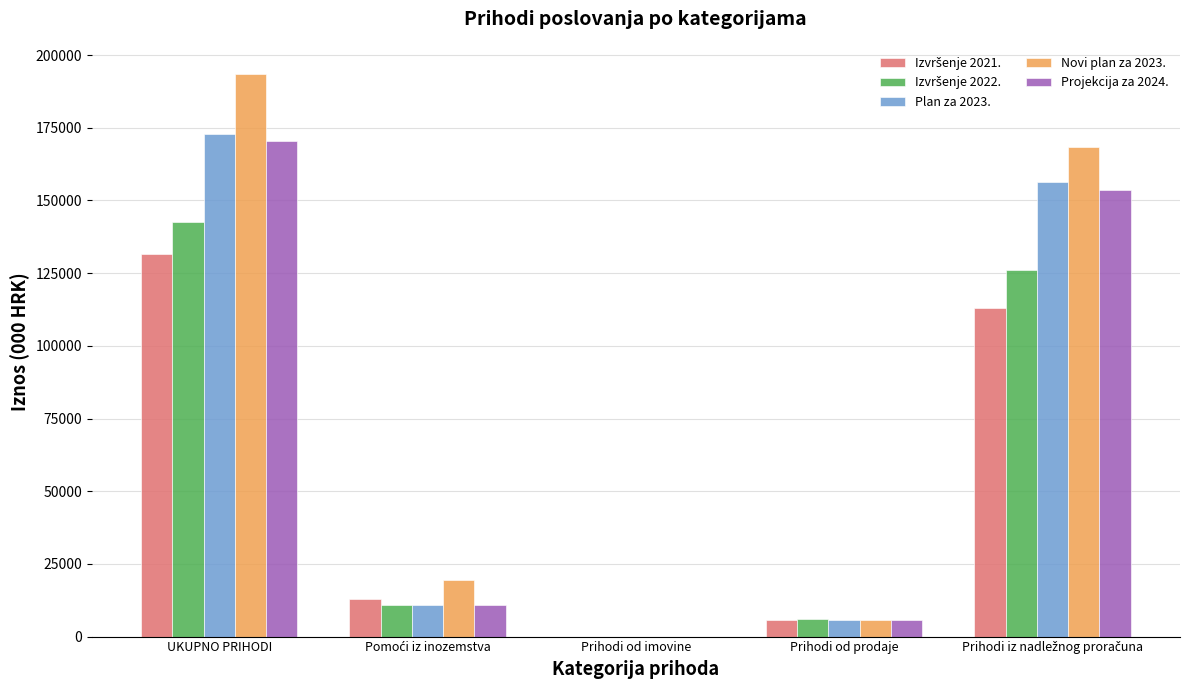

Which series changed the most between UKUPNO PRIHODI and Prihodi od prodaje?

Novi plan za 2023.